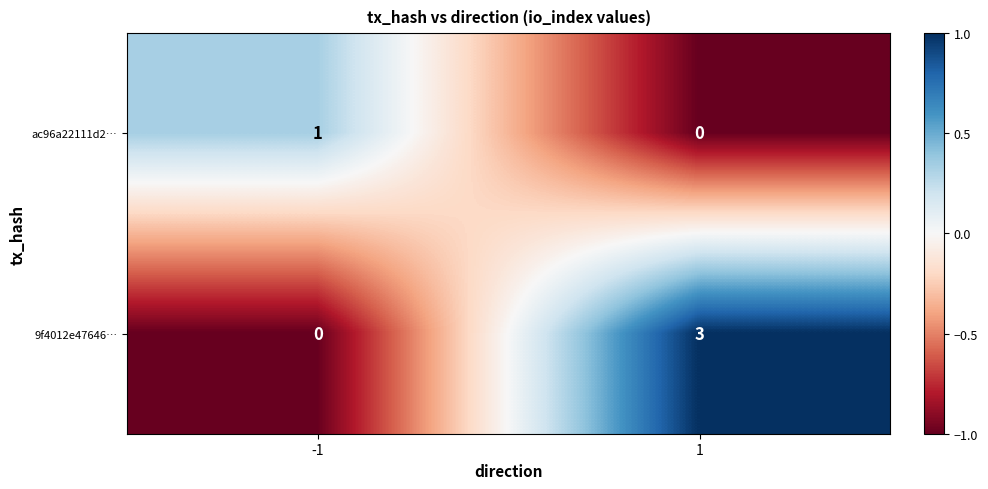

Is it true that ac96a22111d2… equals 1 at -1?

True